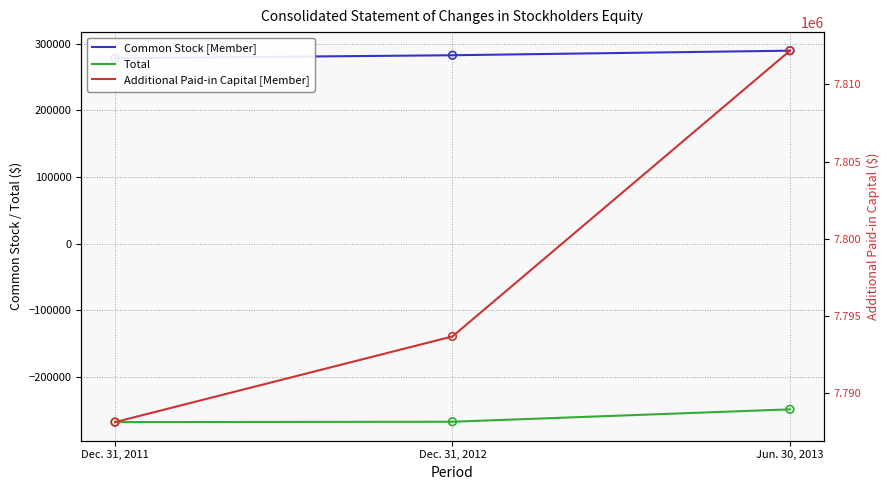

Which series has the largest total across all categories?

Additional Paid-in Capital [Member]